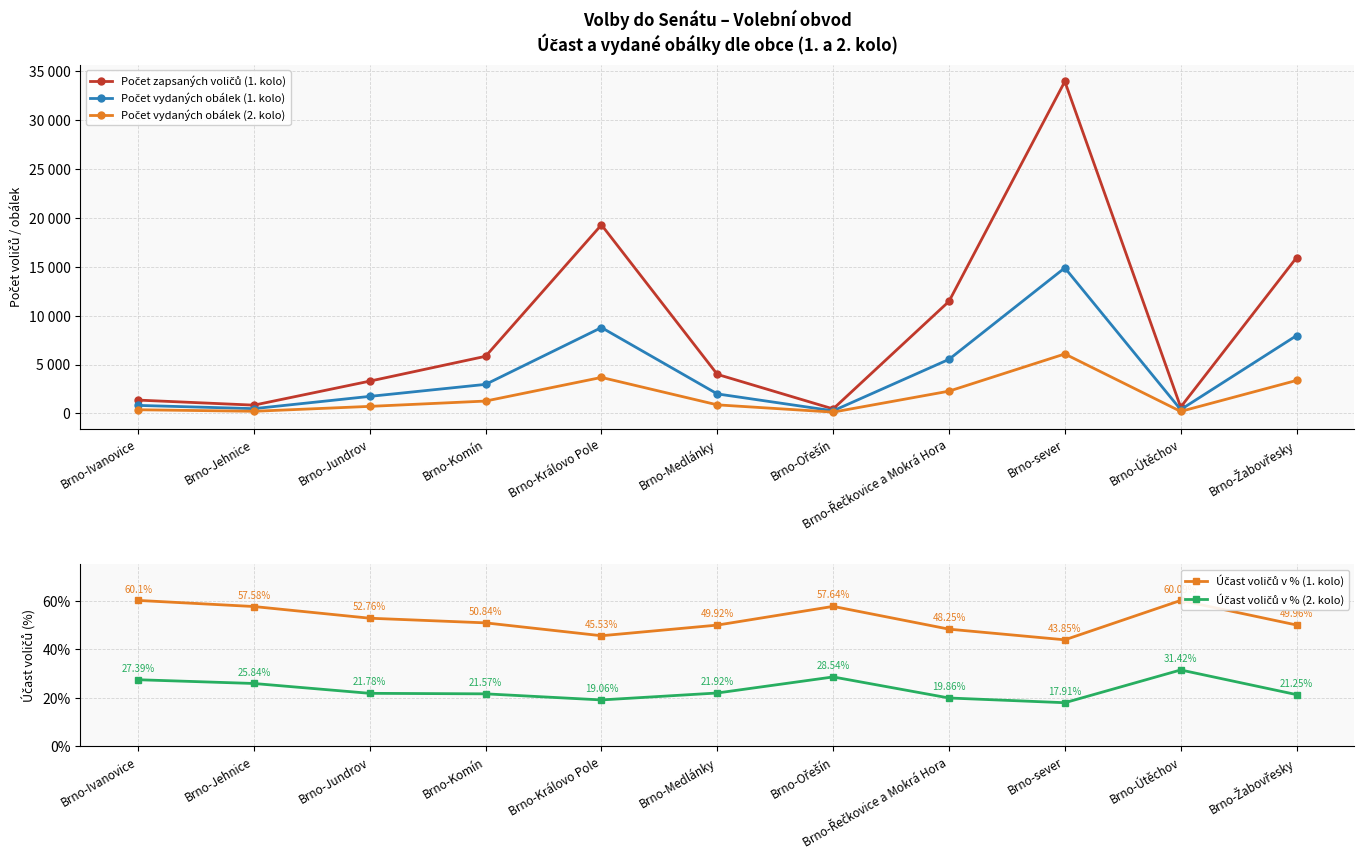

What is the sum of all Počet vydaných obálek (2. kolo) values?

19180.0